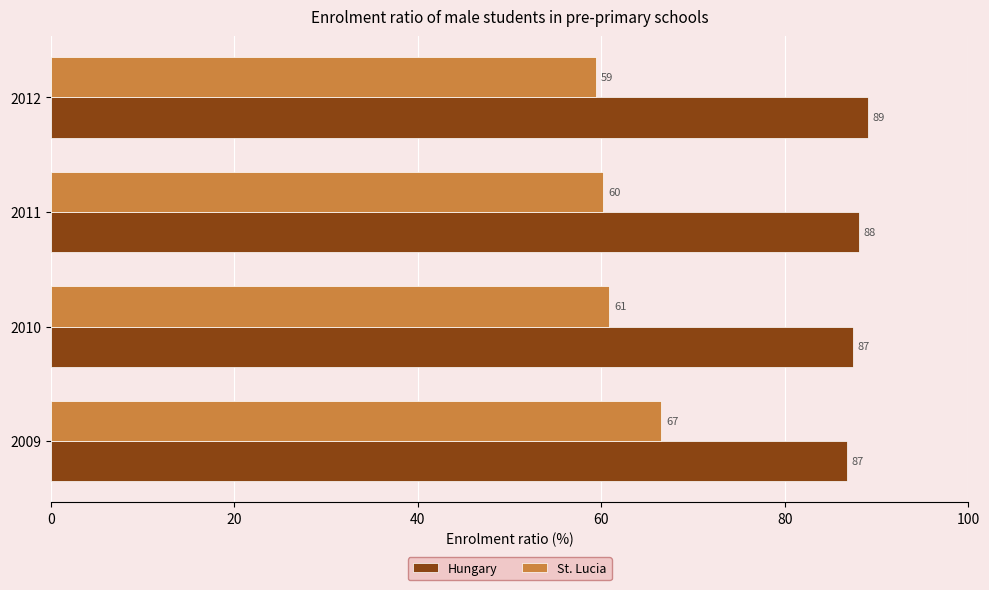

What is the average value of the St. Lucia series?

61.8